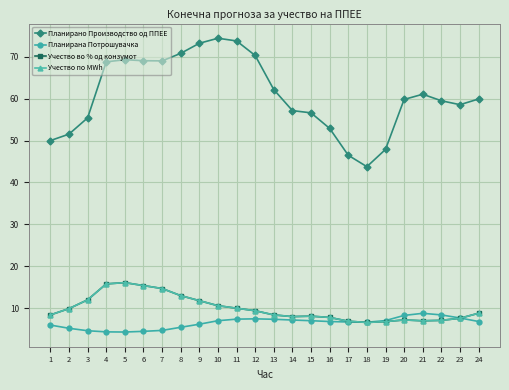

Does the chart have visible grid lines?

Yes